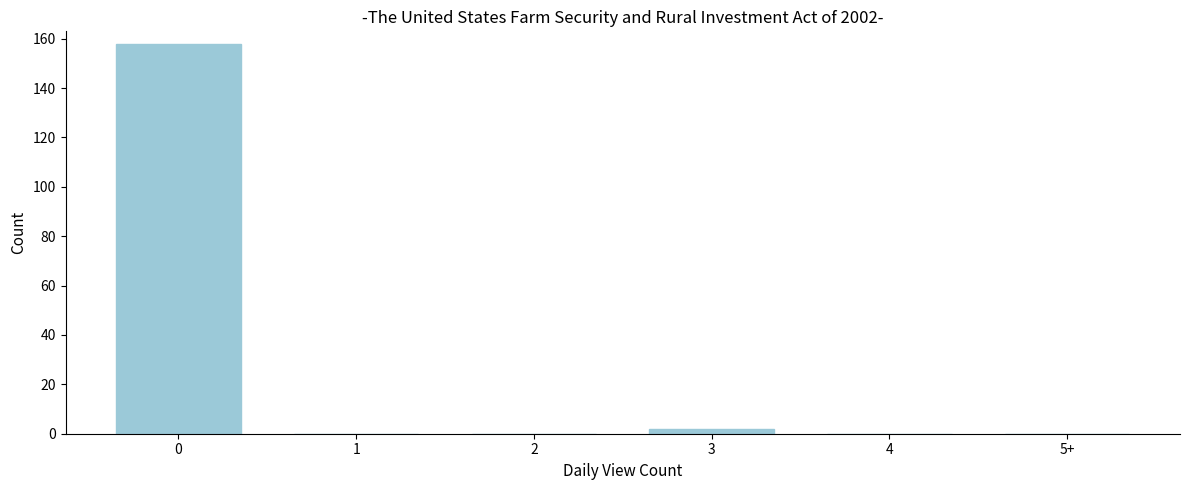

Reading right to left, extract all data points from this chart.

5+=0	4=0	3=2	2=0	1=0	0=158